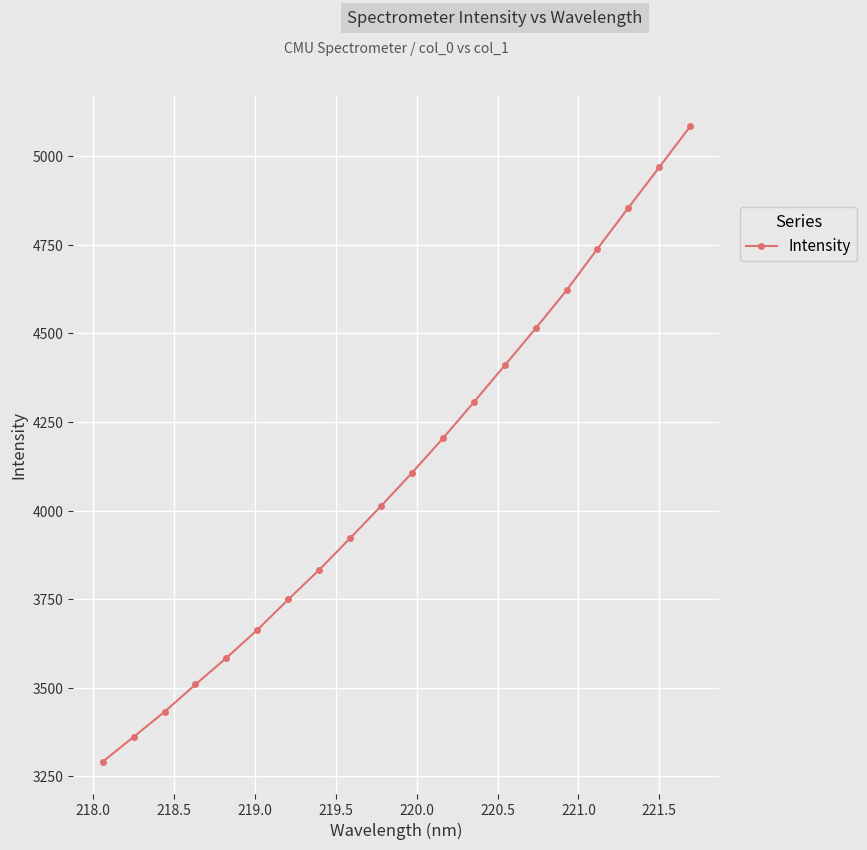

How many lines are shown in the chart?

1